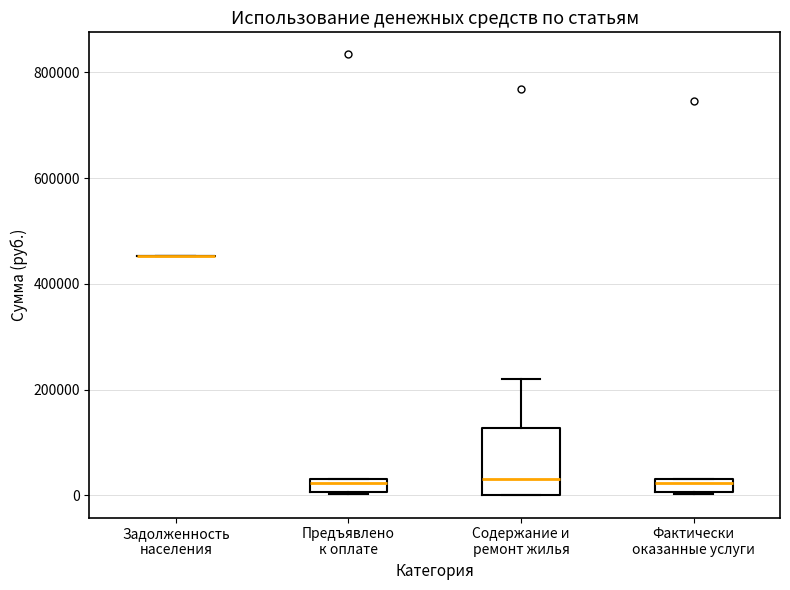

Comparing the boxes themselves (not the whiskers), which one is the tallest?

Содержание и ремонт жилья